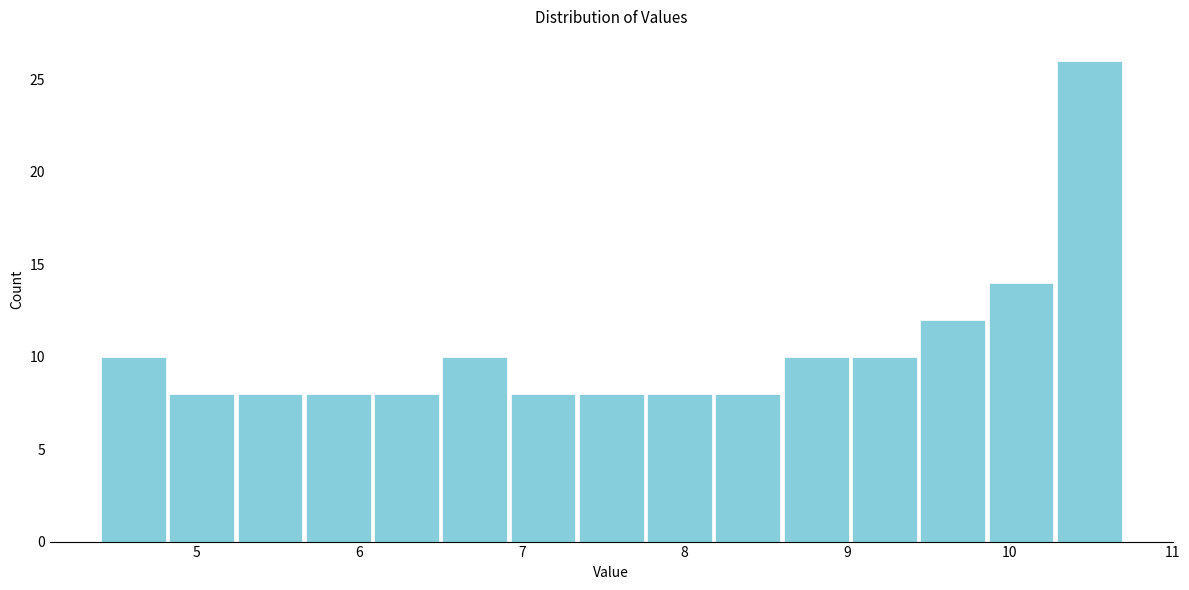

What is the height of the bar covering 6.92 to 7.34 on the x-axis? Neither the bar edges nor the heights are printed on the chart, so give them approximately, as read against the axes.

8